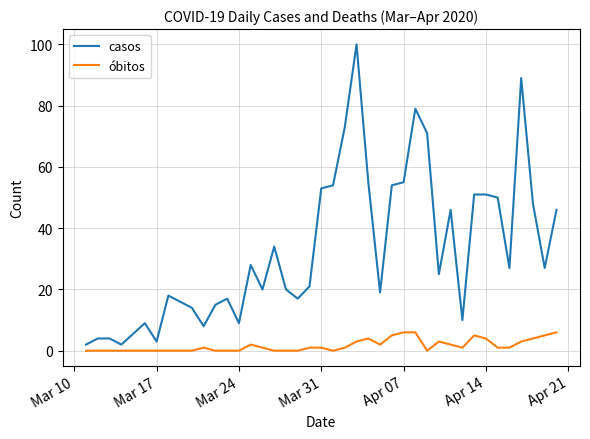

True or false: óbitos has more than 0 points higher than both neighbors.

True